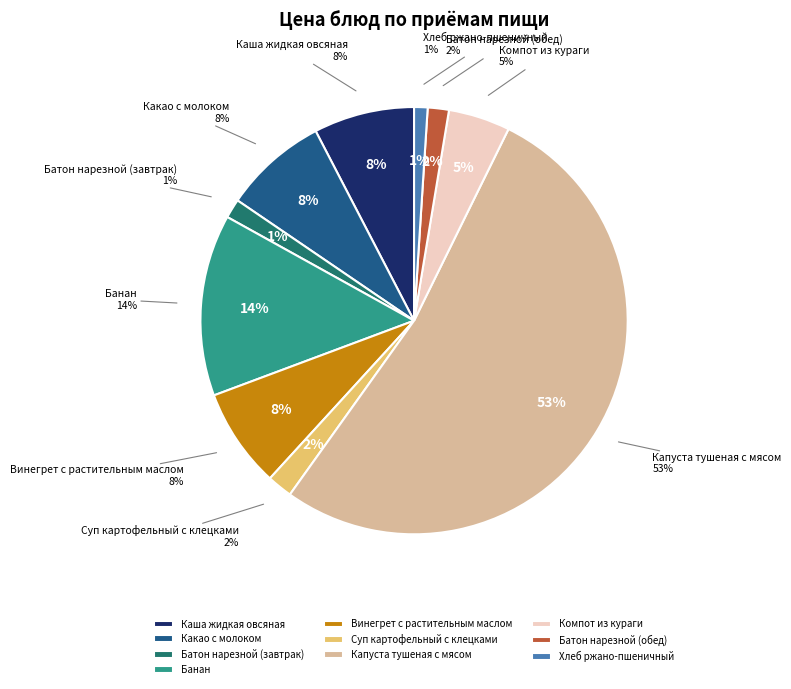

What is the smallest slice in the pie chart?

Хлеб ржано-пшеничный